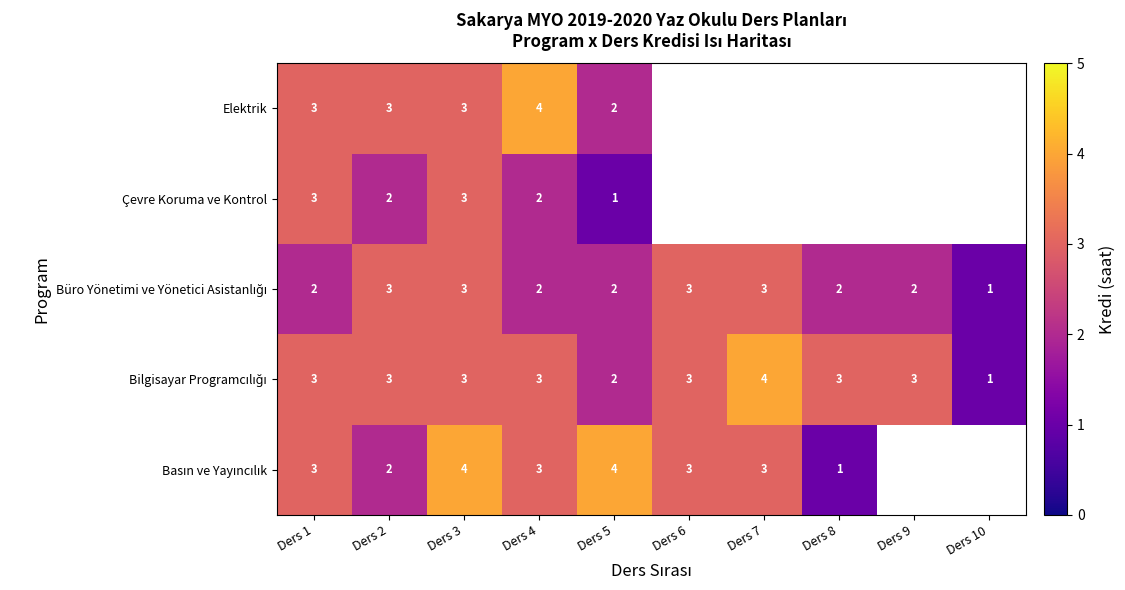

The Çevre Koruma ve Kontrol series shows 1 at Ders 5. True or false?

True